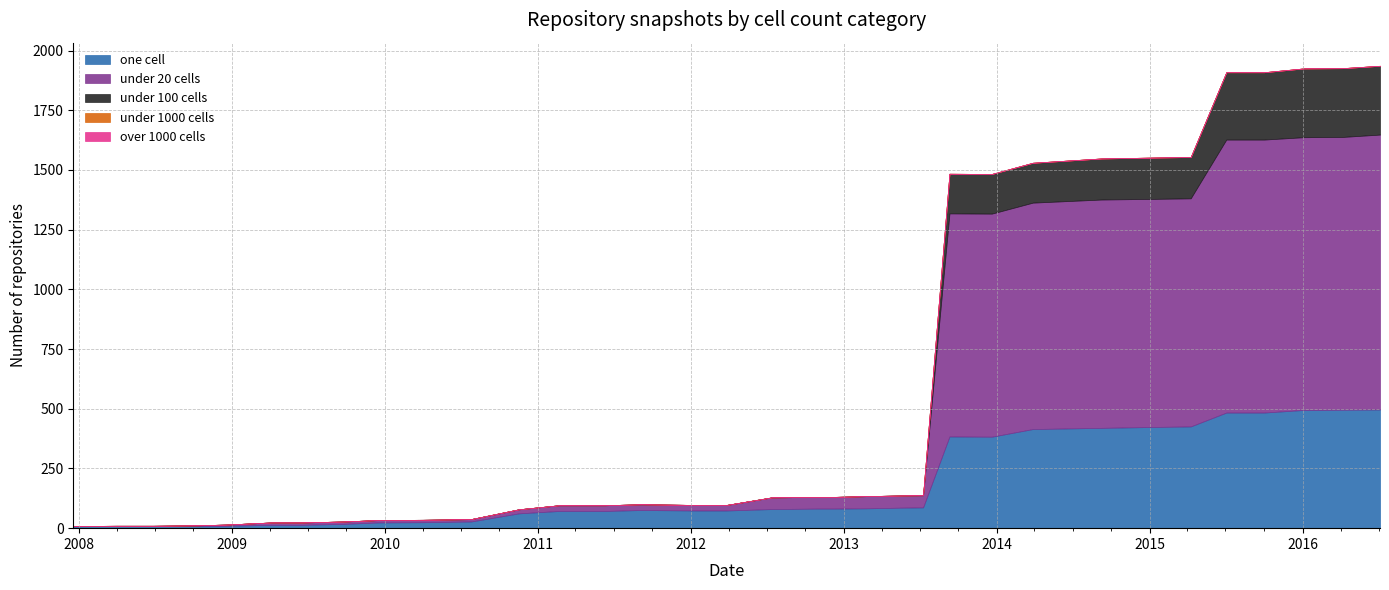

Which category has the highest value across all series?

2016-07-04